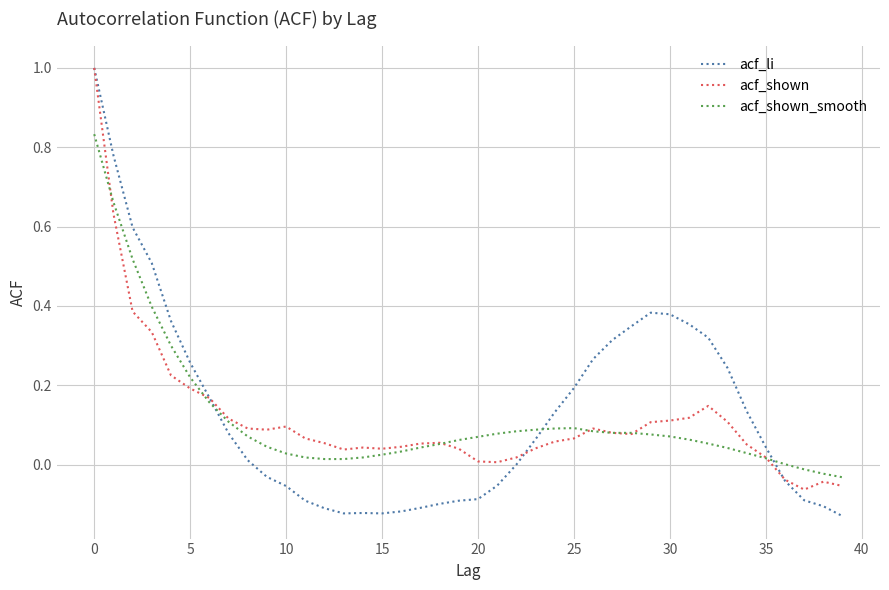

Which series has the largest range (max minus min)?

acf_li